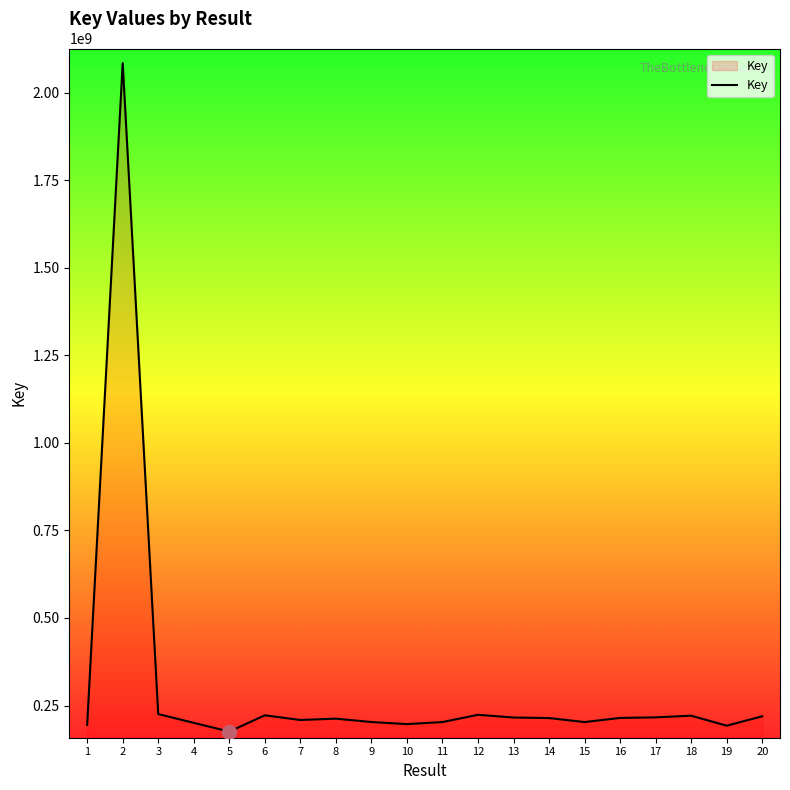

What is the ratio of the value at 15 to the value at 20?

0.9